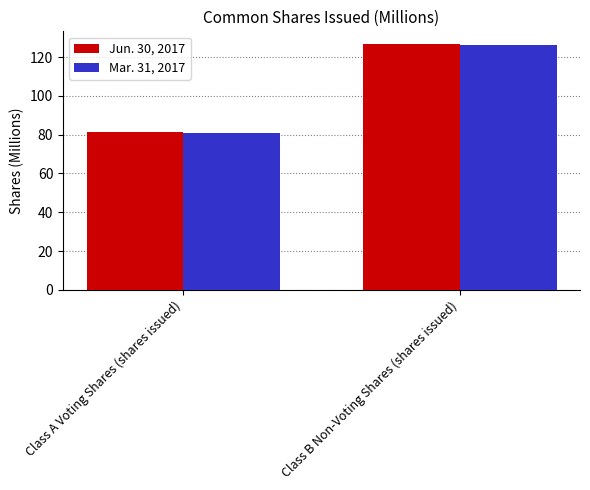

Reading left to right, transcribe all the data shown in this chart.

Jun. 30, 2017: Class A Voting Shares (shares issued)=81.2	Class B Non-Voting Shares (shares issued)=126.9
Mar. 31, 2017: Class A Voting Shares (shares issued)=81.1	Class B Non-Voting Shares (shares issued)=126.4